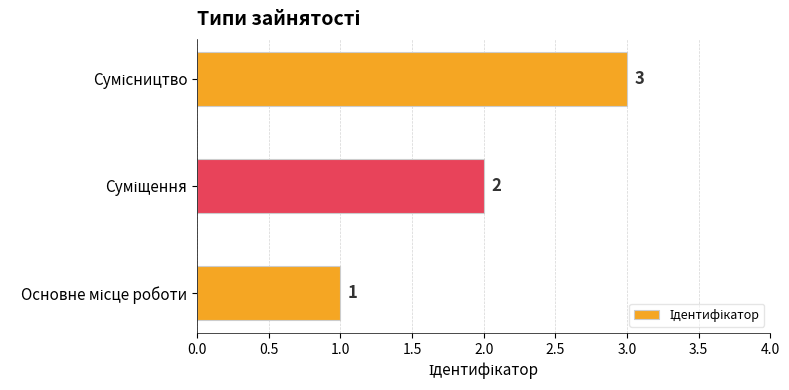

What is the sum of all values?

6